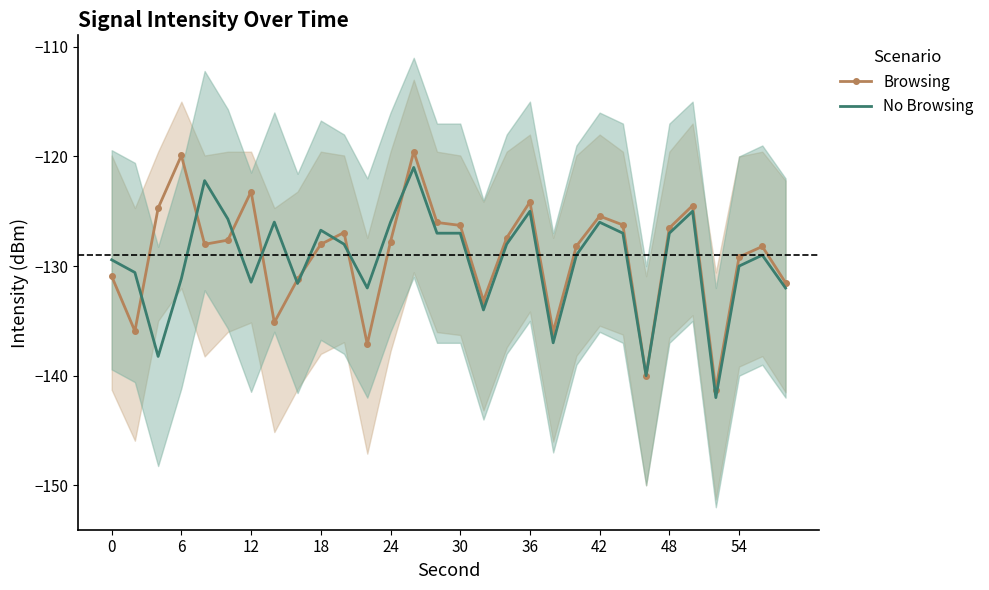

How many interior local peaks does the No Browsing series have?

8